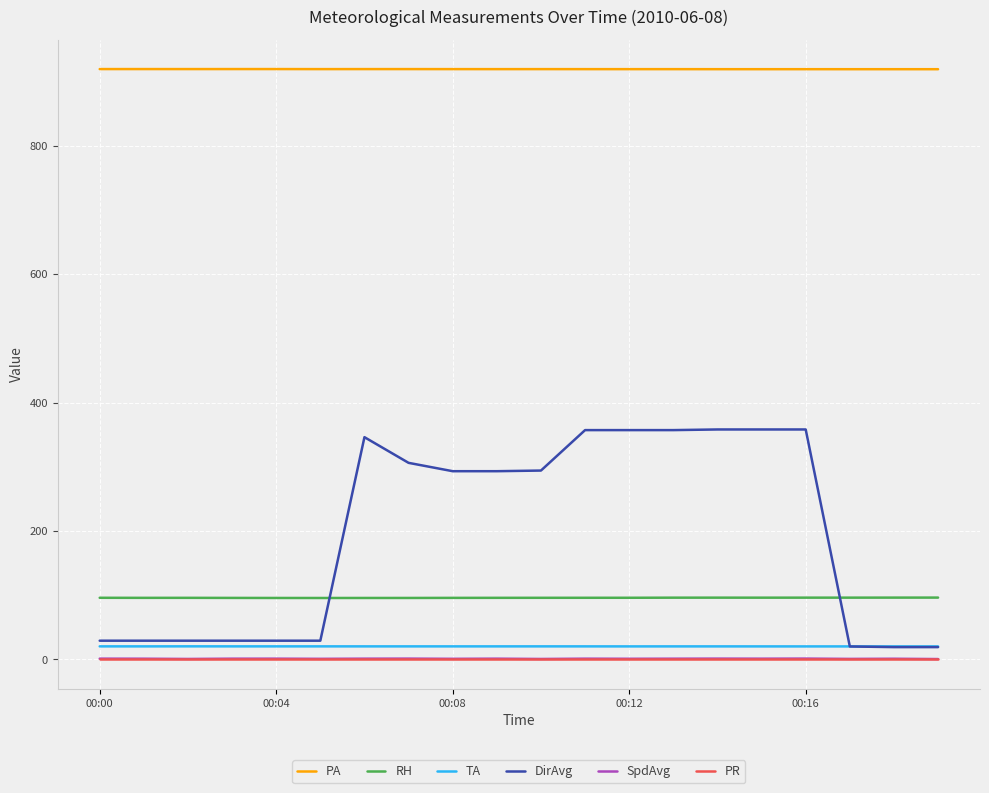

Which series has the widest spread of values?

DirAvg